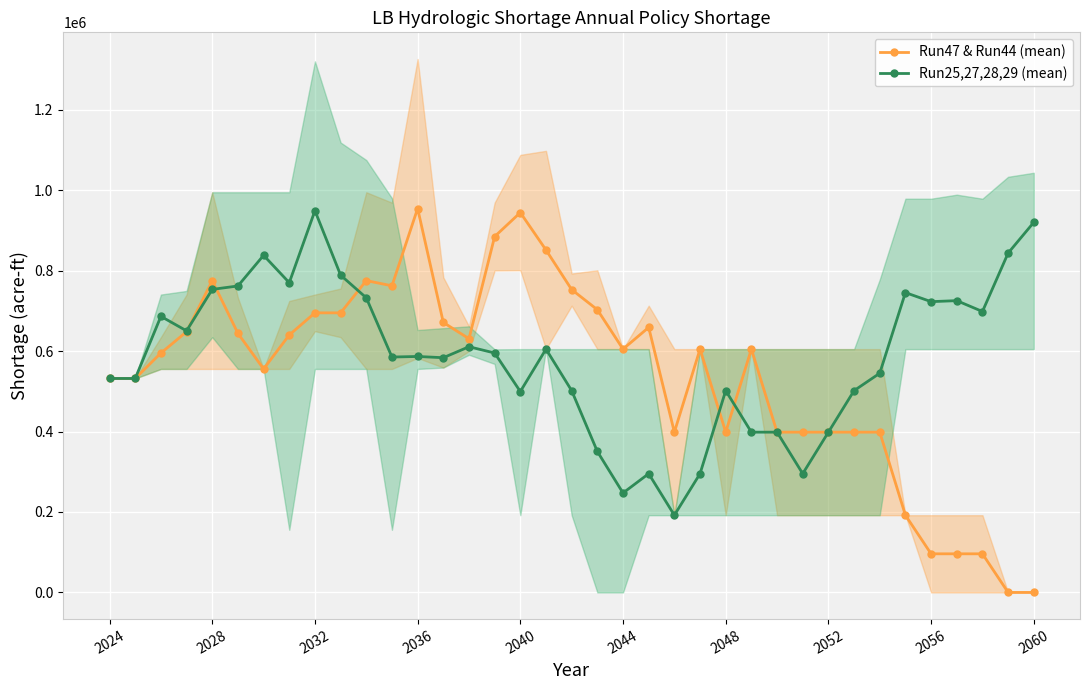

What are all the series names shown in the legend?

Run47 & Run44 (mean), Run25,27,28,29 (mean)